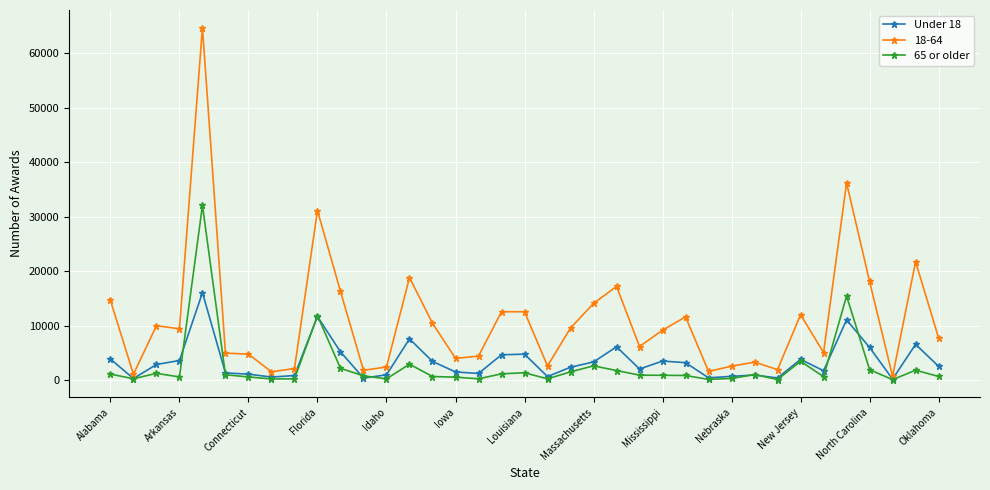

What is the difference between the maximum and minimum values in the 65 or older series?

32020